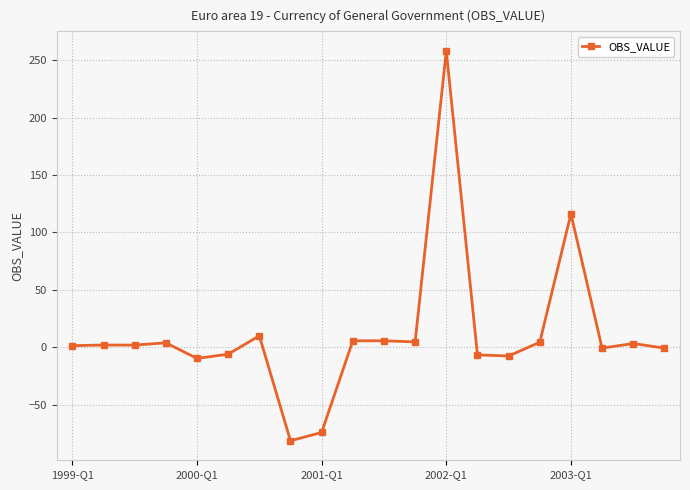

What is the greatest value displayed?

258.3